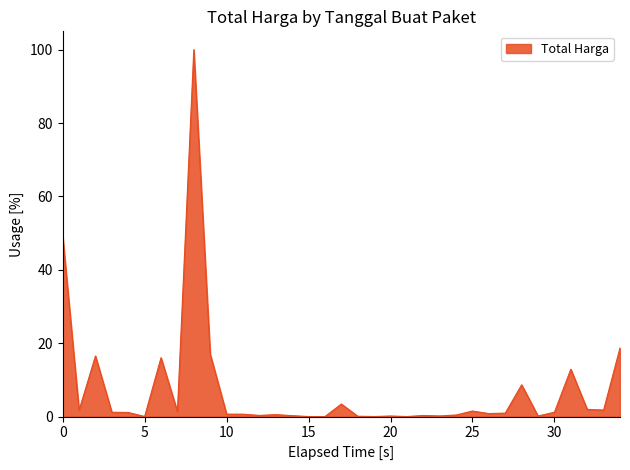

What is the greatest value displayed?

100.0